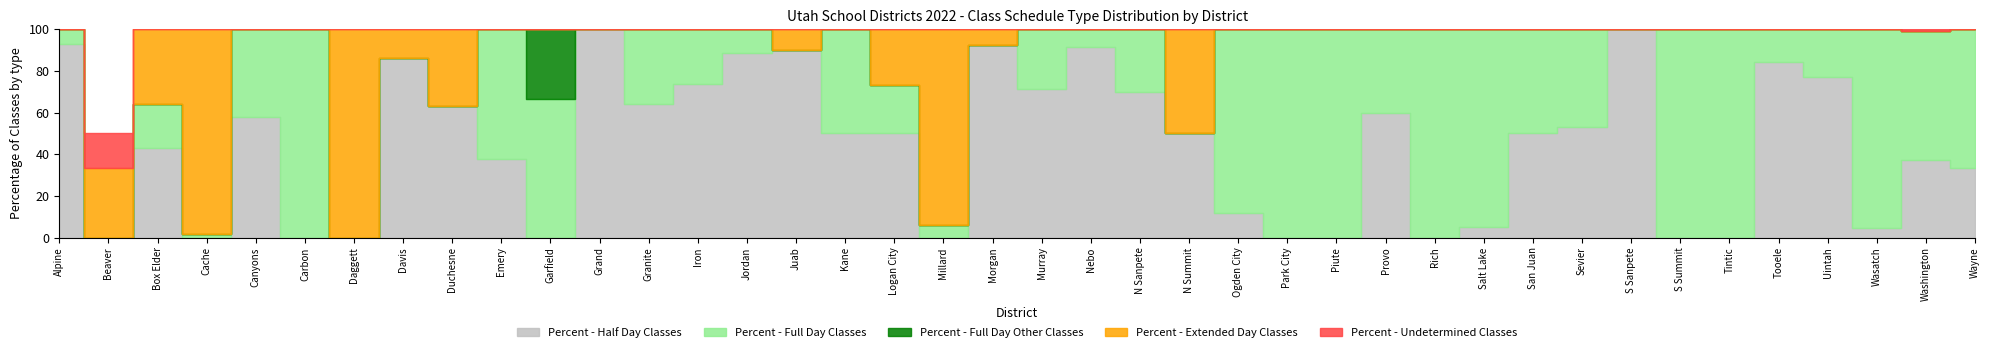

Reading left to right, transcribe all the data shown in this chart.

Percent - Half Day Classes: 2022 District=0.9	2022 Charter=0.0	2=0.4	3=0.0	4=0.6	5=0.0	6=0.0	7=0.9	8=0.6	9=0.4	10=0.0	11=1.0	12=0.6	13=0.7	14=0.9	15=0.9	16=0.5	17=0.5	18=0.0	19=0.9	20=0.7	21=0.9	22=0.7	23=0.5	24=0.1	25=0.0	26=0.0	27=0.6	28=0.0	29=0.1	30=0.5	31=0.5	32=1.0	33=0.0	34=0.0	35=0.8	36=0.8	37=0.0	38=0.4	39=0.3
Percent - Full Day Classes: 2022 District=0.1	2022 Charter=0.0	2=0.2	3=0.0	4=0.4	5=1.0	6=0.0	7=0.0	8=0.0	9=0.6	10=0.7	11=0.0	12=0.4	13=0.3	14=0.1	15=0.0	16=0.5	17=0.2	18=0.1	19=0.0	20=0.3	21=0.1	22=0.3	23=0.0	24=0.9	25=1.0	26=1.0	27=0.4	28=1.0	29=0.9	30=0.5	31=0.5	32=0.0	33=1.0	34=1.0	35=0.2	36=0.2	37=1.0	38=0.6	39=0.7
Percent - Full Day Other Classes: 2022 District=0.0	2022 Charter=0.0	2=0.0	3=0.0	4=0.0	5=0.0	6=0.0	7=0.0	8=0.0	9=0.0	10=0.3	11=0.0	12=0.0	13=0.0	14=0.0	15=0.0	16=0.0	17=0.0	18=0.0	19=0.0	20=0.0	21=0.0	22=0.0	23=0.0	24=0.0	25=0.0	26=0.0	27=0.0	28=0.0	29=0.0	30=0.0	31=0.0	32=0.0	33=0.0	34=0.0	35=0.0	36=0.0	37=0.0	38=0.0	39=0.0
Percent - Extended Day Classes: 2022 District=0.0	2022 Charter=0.3	2=0.4	3=1.0	4=0.0	5=0.0	6=1.0	7=0.1	8=0.4	9=0.0	10=0.0	11=0.0	12=0.0	13=0.0	14=0.0	15=0.1	16=0.0	17=0.3	18=0.9	19=0.1	20=0.0	21=0.0	22=0.0	23=0.5	24=0.0	25=0.0	26=0.0	27=0.0	28=0.0	29=0.0	30=0.0	31=0.0	32=0.0	33=0.0	34=0.0	35=0.0	36=0.0	37=0.0	38=0.0	39=0.0
Percent - Undetermined Classes: 2022 District=0.0	2022 Charter=0.2	2=0.0	3=0.0	4=0.0	5=0.0	6=0.0	7=0.0	8=0.0	9=0.0	10=0.0	11=0.0	12=0.0	13=0.0	14=0.0	15=0.0	16=0.0	17=0.0	18=0.0	19=0.0	20=0.0	21=0.0	22=0.0	23=0.0	24=0.0	25=0.0	26=0.0	27=0.0	28=0.0	29=0.0	30=0.0	31=0.0	32=0.0	33=0.0	34=0.0	35=0.0	36=0.0	37=0.0	38=0.0	39=0.0